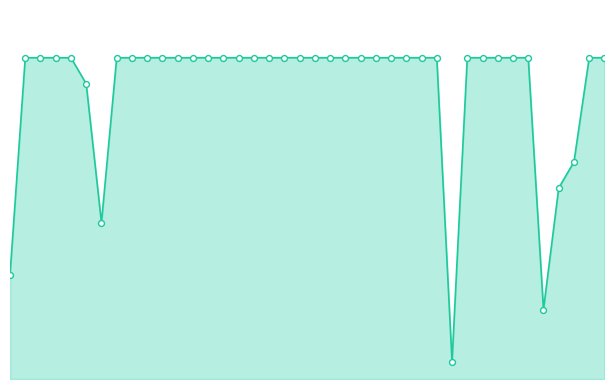

What is the total value across all series at 2?

39